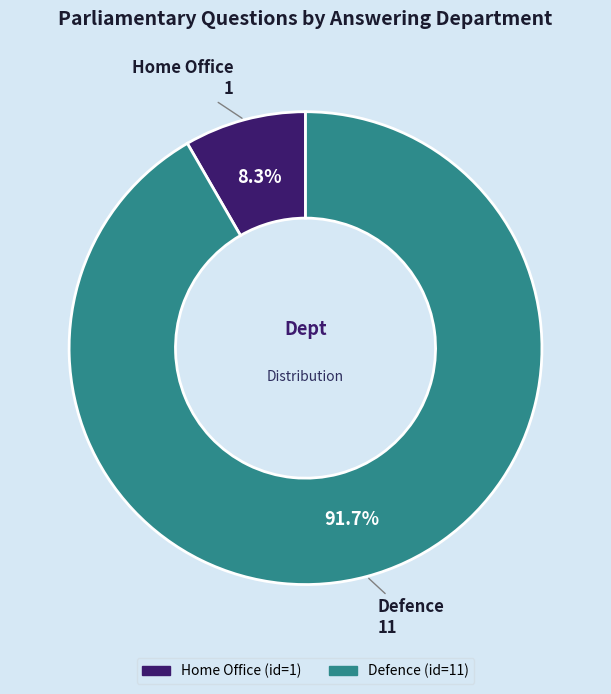

How many segments does this pie chart have?

2